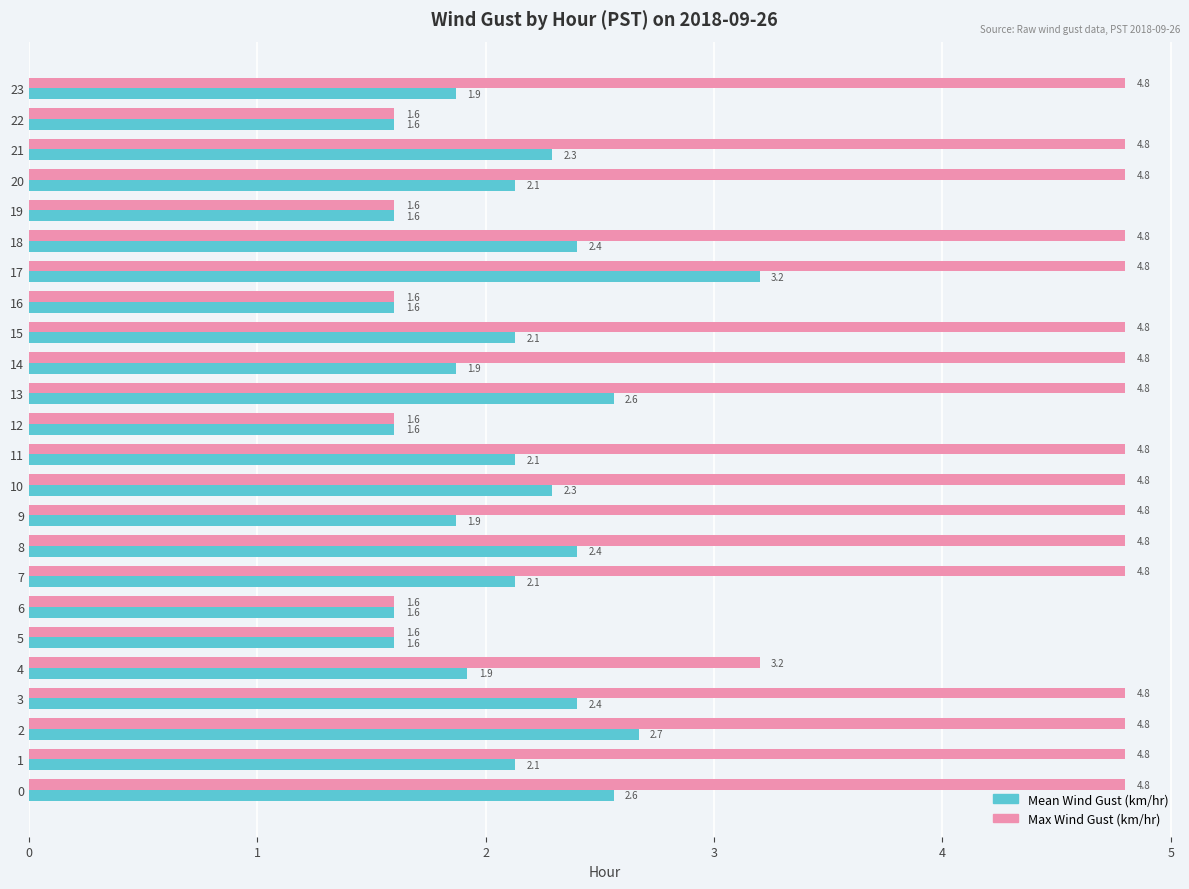

At which label is Mean Wind Gust (km/hr) closest to 2?

4